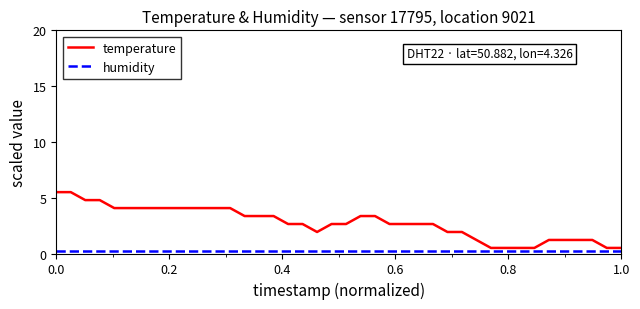

What is the sum of all humidity values?

8.0